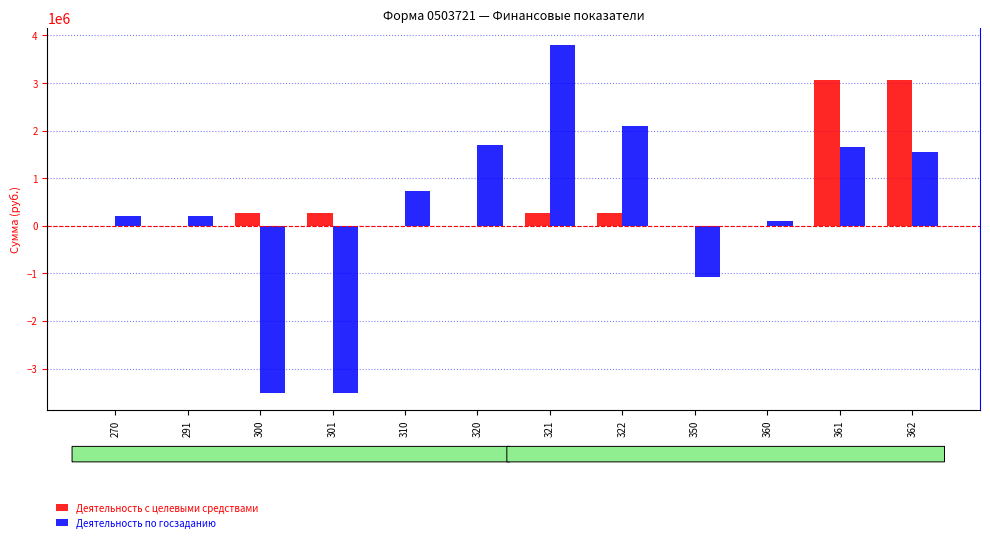

Count the number of data series in this chart.

2